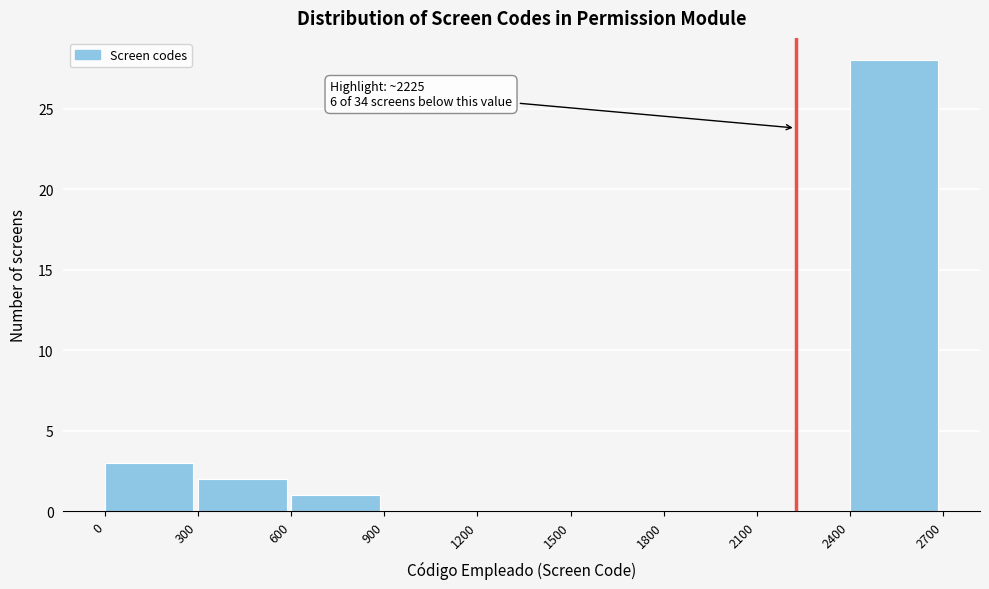

Which range on the x-axis has the tallest bar?

2400 to 2700